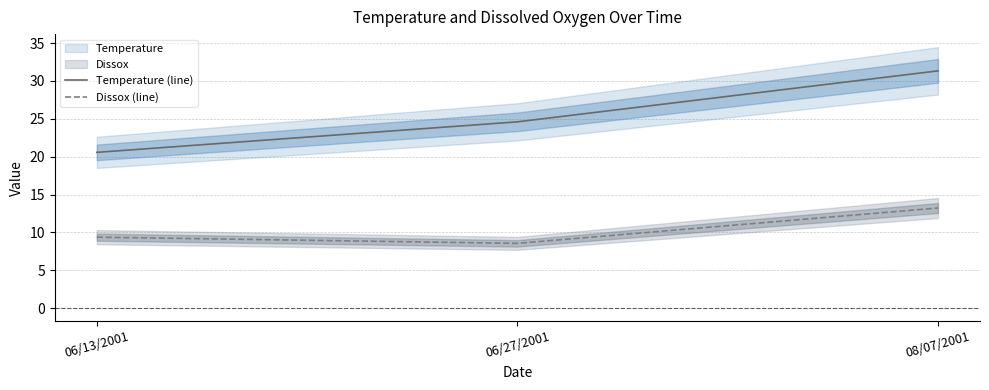

Reading left to right, list all the values displayed in this chart.

Temperature (line): 06/13/2001=20.6	06/27/2001=24.6	08/07/2001=31.3
Dissox (line): 06/13/2001=9.4	06/27/2001=8.6	08/07/2001=13.2